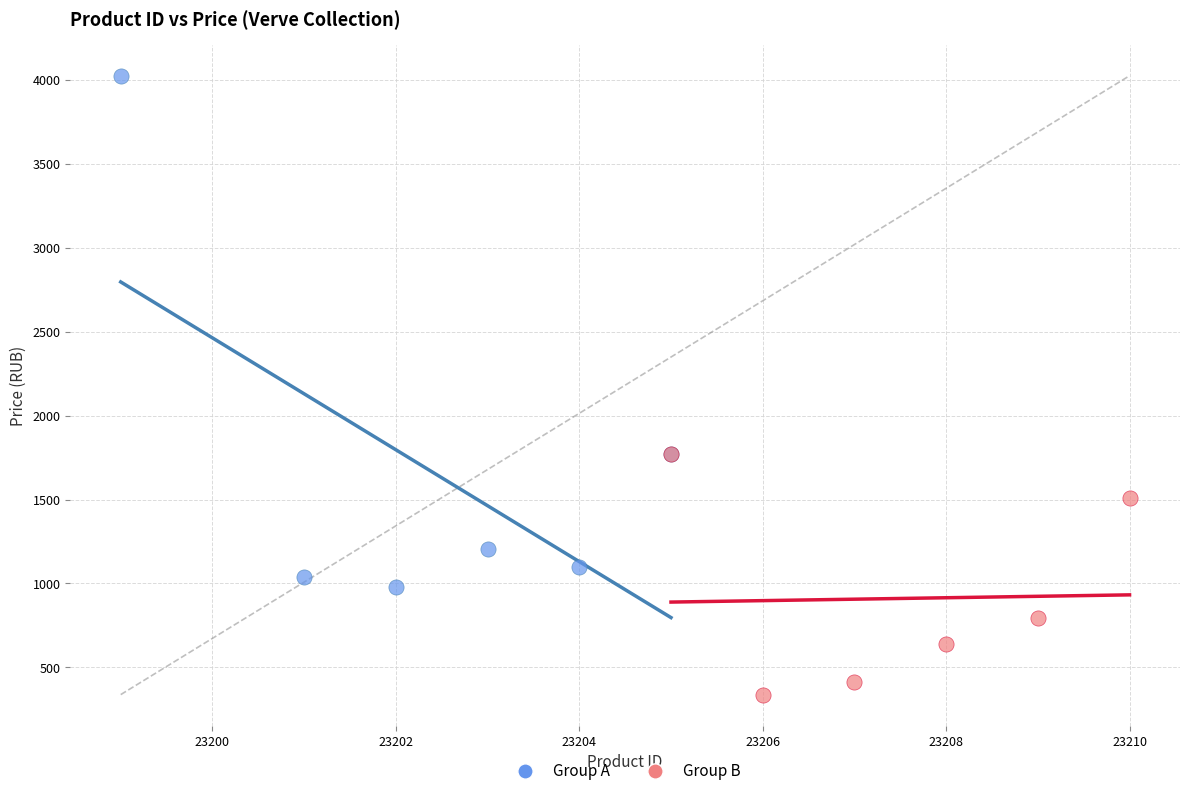

Which series contains the lowest Y value?

Group B